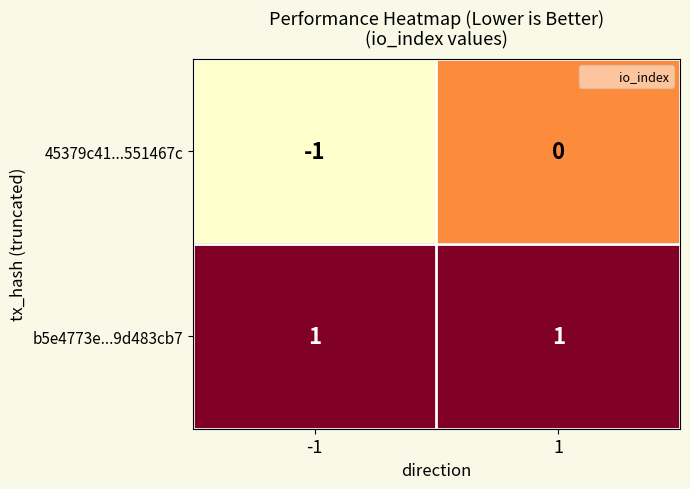

Which series has the largest range (max minus min)?

45379c41...551467c